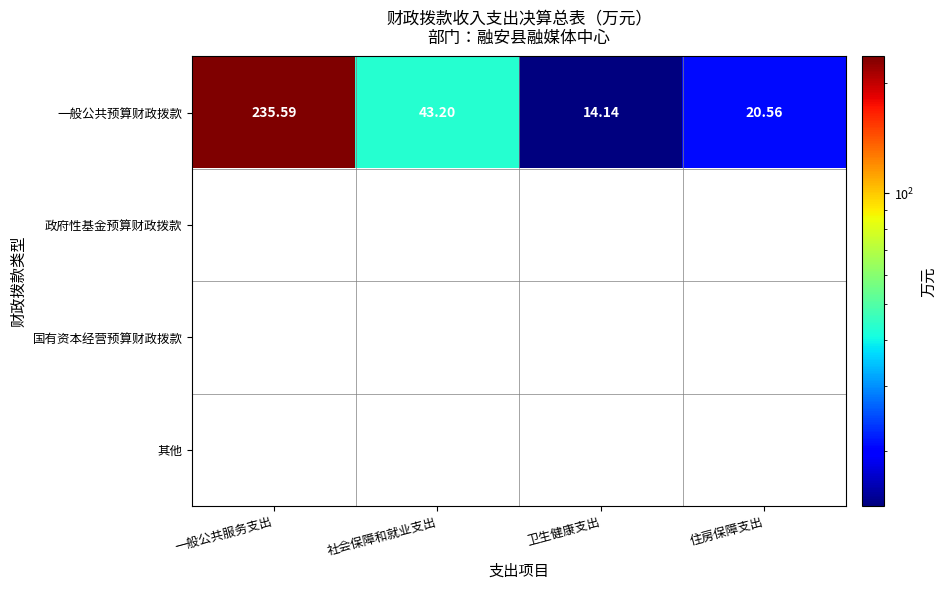

How many values in the 一般公共预算财政拨款 series are below 43?

2